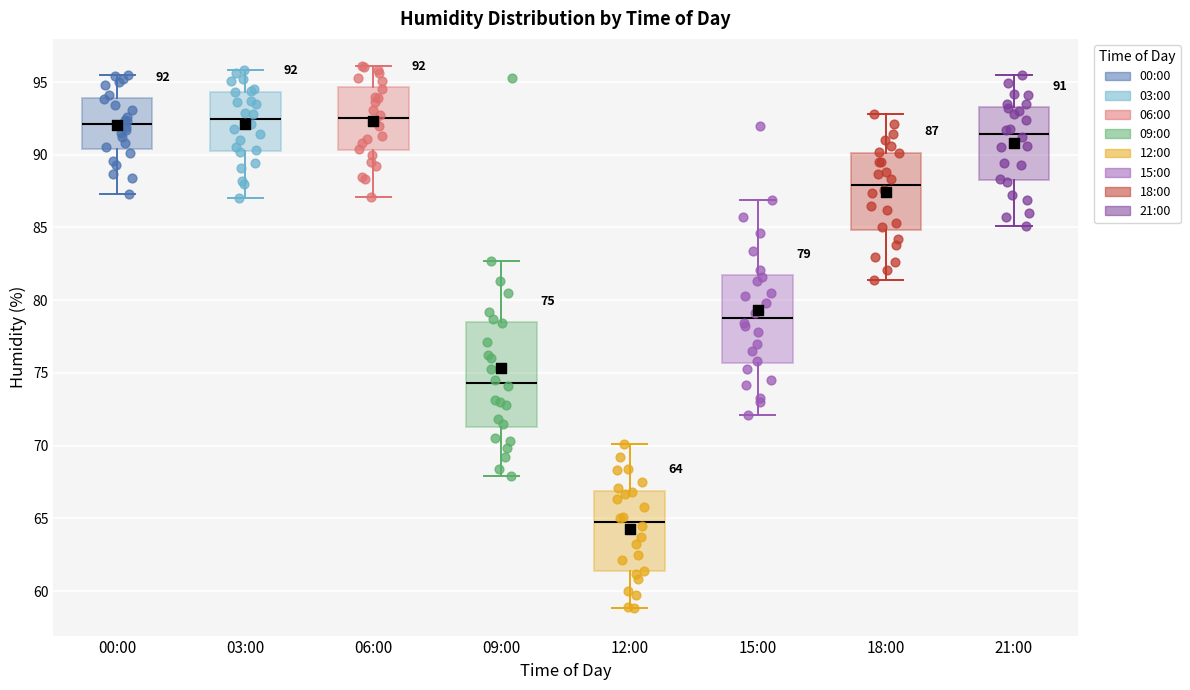

Comparing the boxes themselves (not the whiskers), which one is the tallest?

09:00